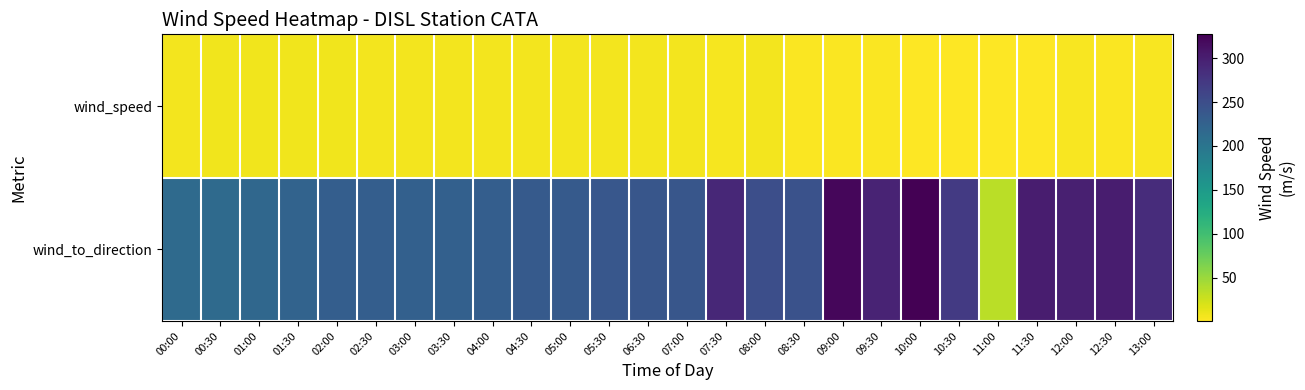

Reading left to right, transcribe all the data shown in this chart.

wind_speed: 00:00=6.8	00:30=7.4	01:00=7.4	01:30=7.3	02:00=7.5	02:30=6.7	03:00=6.2	03:30=6.3	04:00=6.0	04:30=6.1	05:00=6.0	05:30=6.5	06:30=6.1	07:00=6.6	07:30=5.4	08:00=6.3	08:30=2.9	09:00=3.1	09:30=3.2	10:00=1.4	10:30=1.8	11:00=0.8	11:30=1.7	12:00=3.7	12:30=2.7	13:00=4.0
wind_to_direction: 00:00=214.0	00:30=214.0	01:00=218.0	01:30=223.0	02:00=229.0	02:30=230.0	03:00=227.0	03:30=227.0	04:00=229.0	04:30=234.0	05:00=234.0	05:30=238.0	06:30=240.0	07:00=240.0	07:30=291.0	08:00=248.0	08:30=245.0	09:00=321.0	09:30=295.0	10:00=327.0	10:30=272.0	11:00=34.0	11:30=301.0	12:00=298.0	12:30=301.0	13:00=286.0